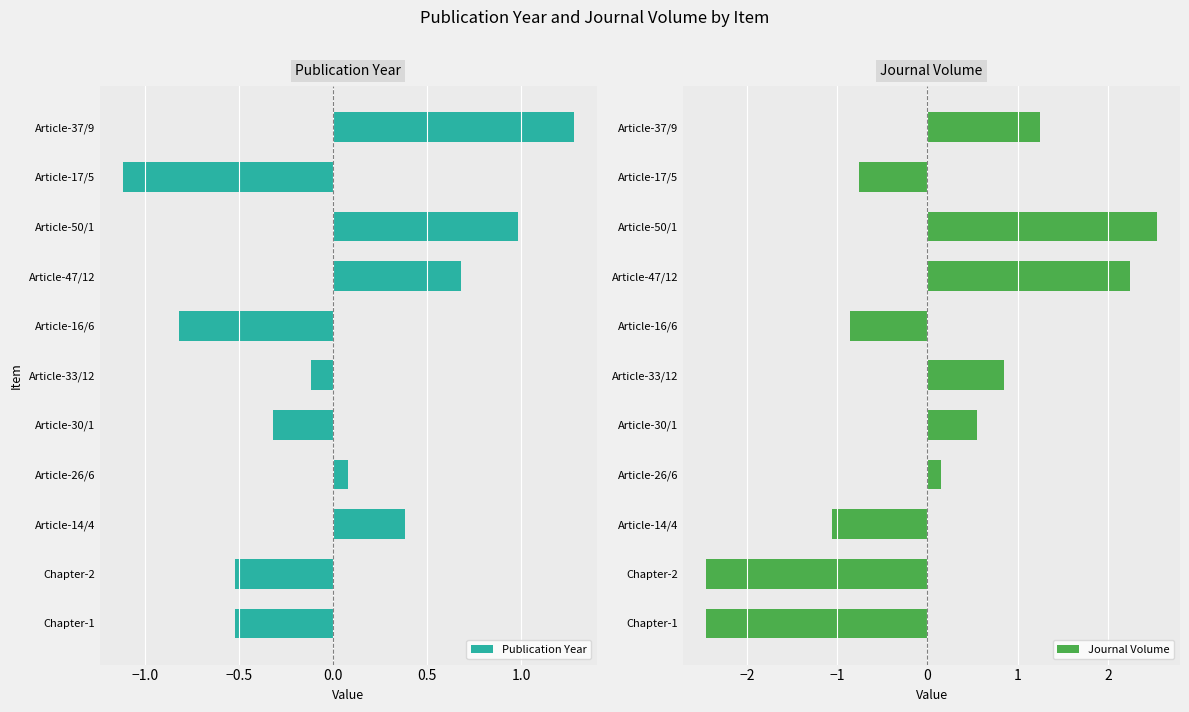

What is the smallest value displayed?

-2.5